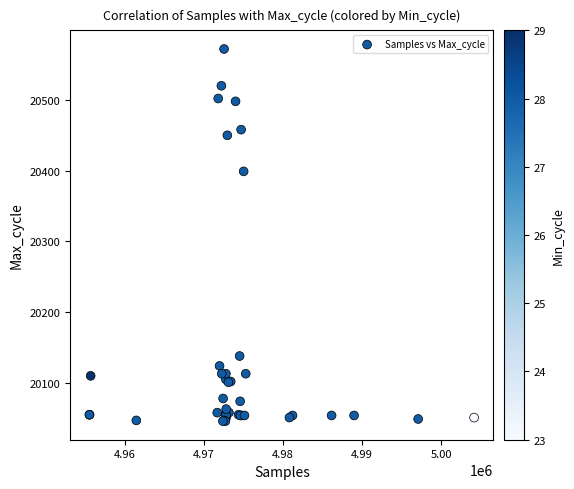

What Y value in the scatter plot is closest to 20309?

20399